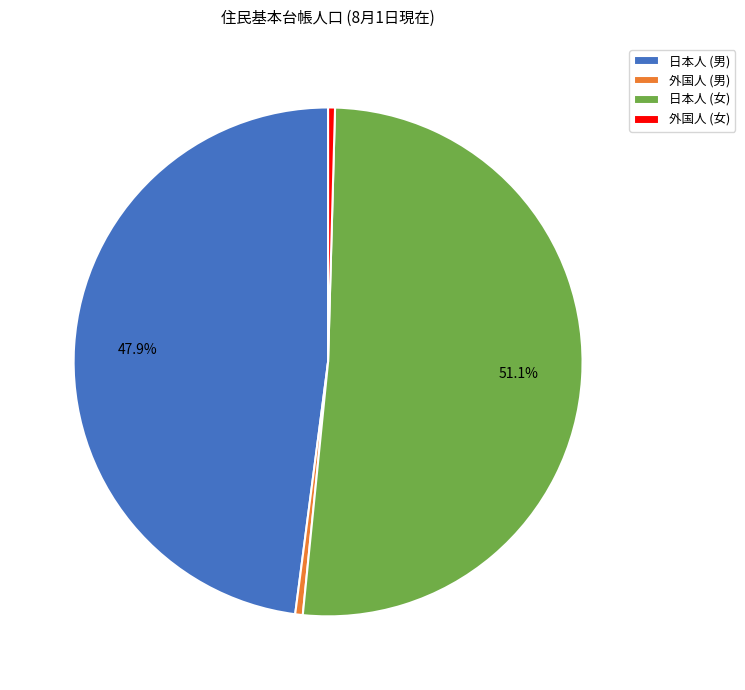

What is the largest slice in the pie chart?

日本人 (女)